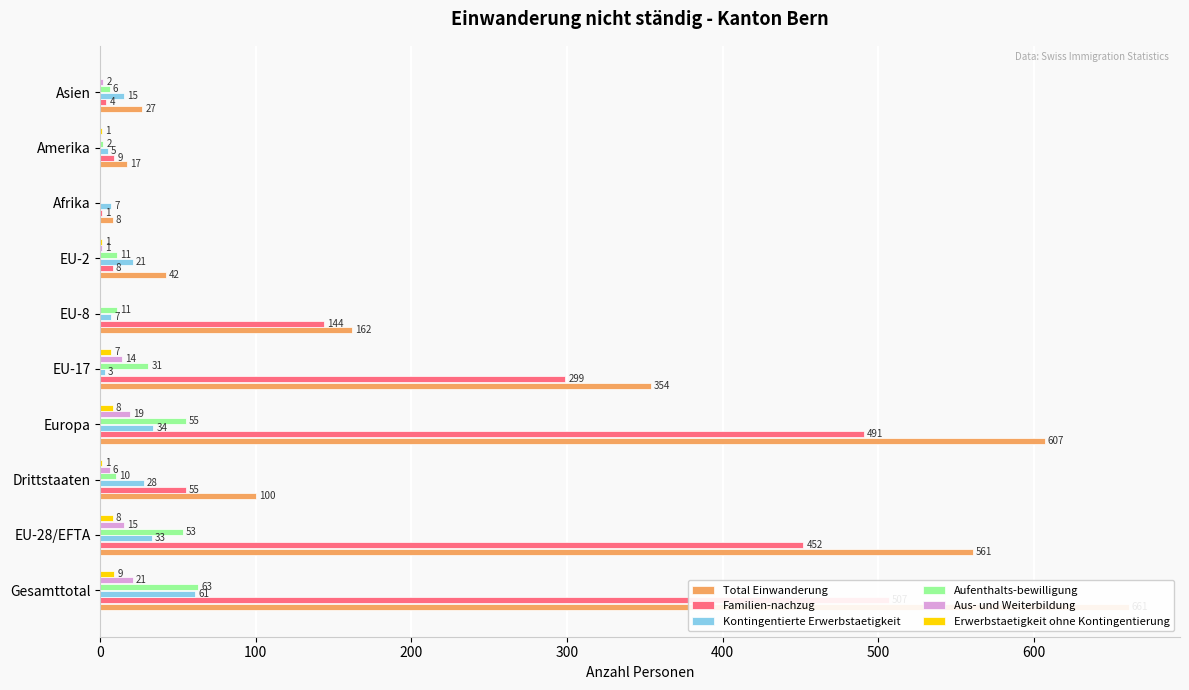

Read the Familien-nachzug value at Asien.

4